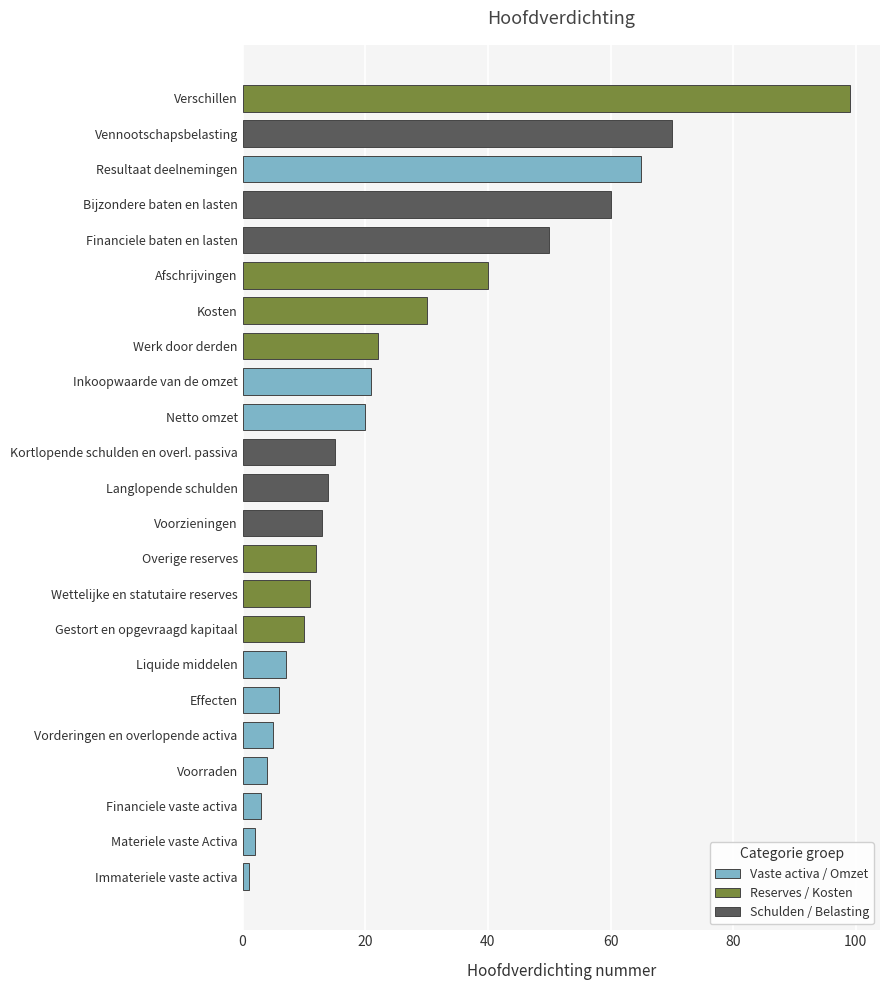

Count the number of values greater than 14.

11